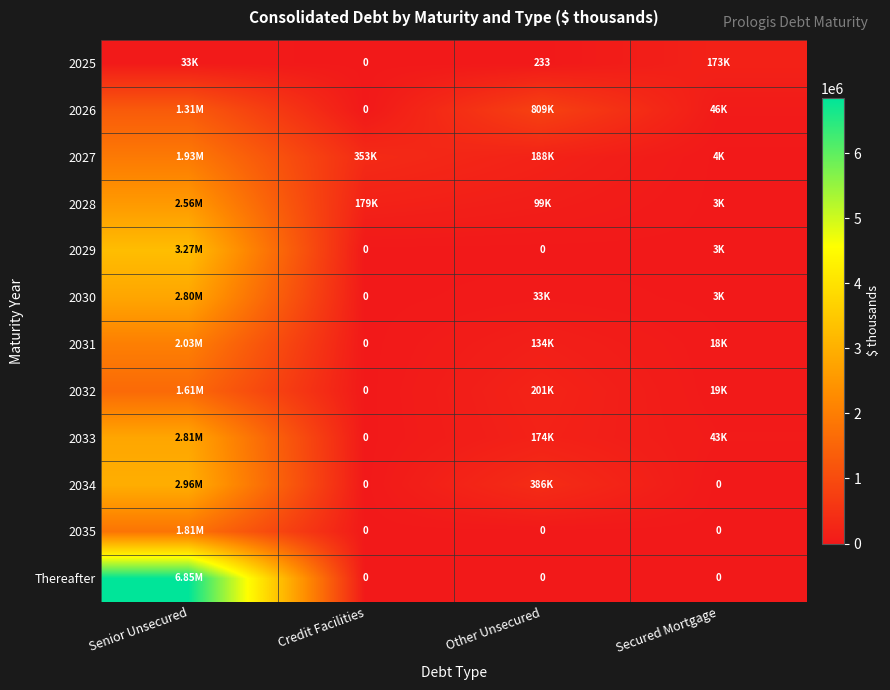

How many categories are shown in the chart?

4